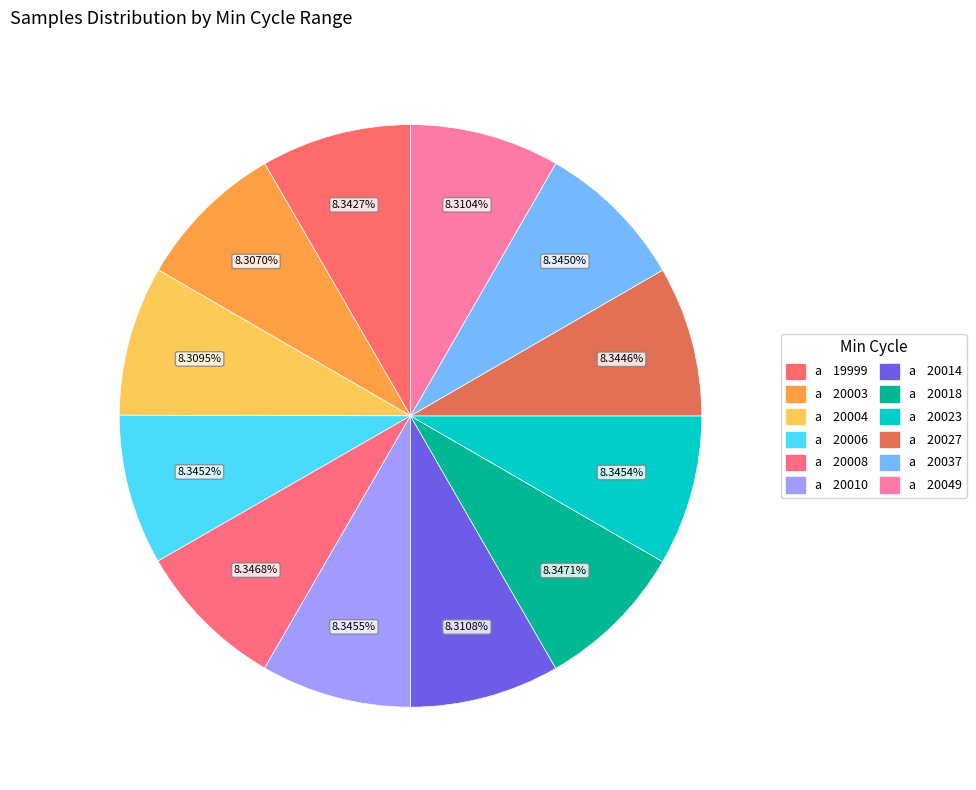

How many slices are in this pie chart?

12